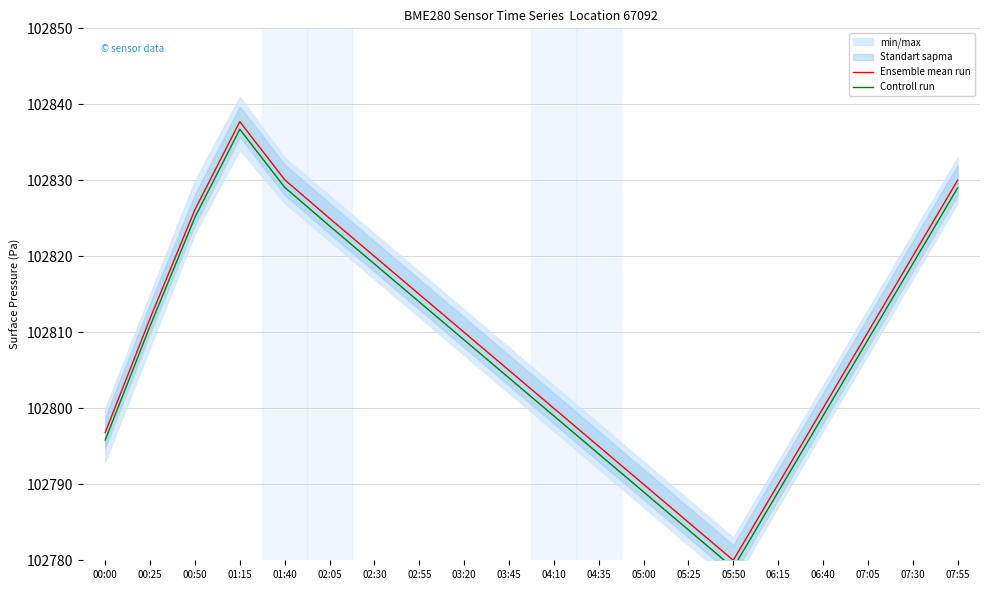

At which label does Ensemble mean run first exceed 102810?

00:25